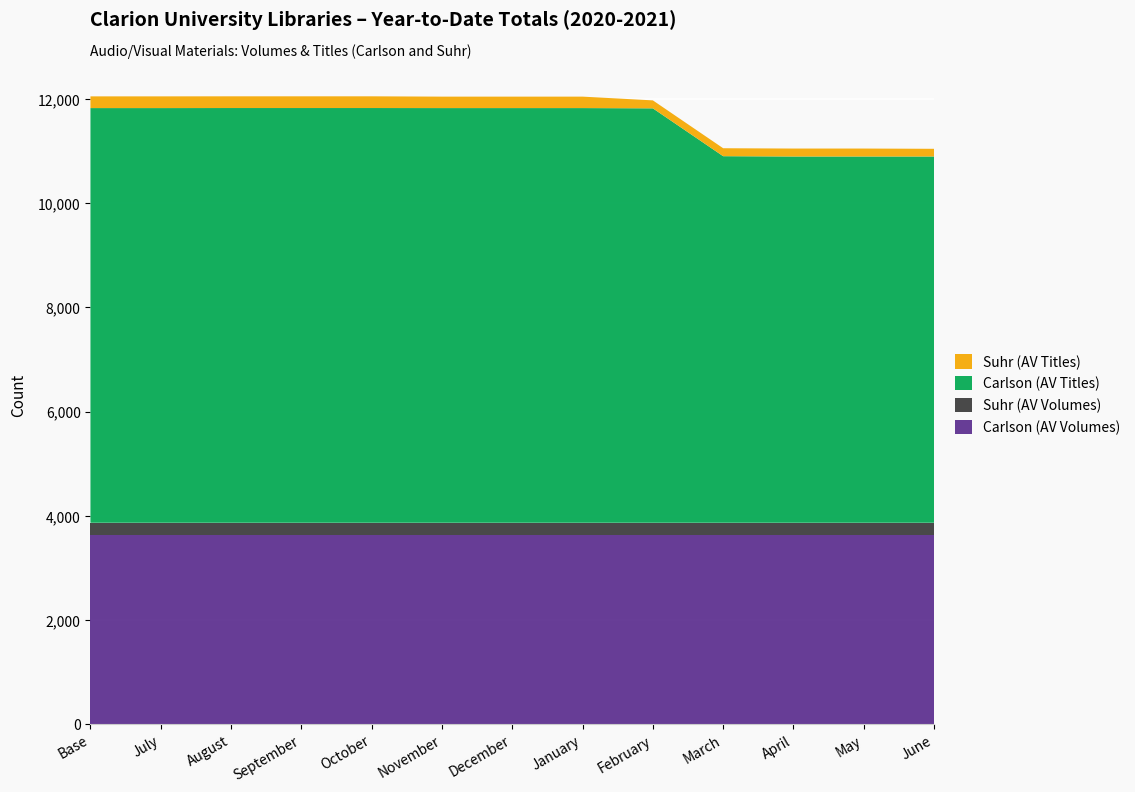

Reading left to right, list all the values displayed in this chart.

Carlson (AV Volumes): 3639	3639	3639	3639	3639	3639	3639	3639	3639	3639	3639	3639	3639
Suhr (AV Volumes): 226	226	226	226	226	226	226	226	226	226	226	226	226
Carlson (AV Titles): 7964	7964	7965	7965	7965	7964	7964	7964	7959	7040	7034	7034	7034
Suhr (AV Titles): 225	225	225	225	225	220	220	220	153	153	153	153	148